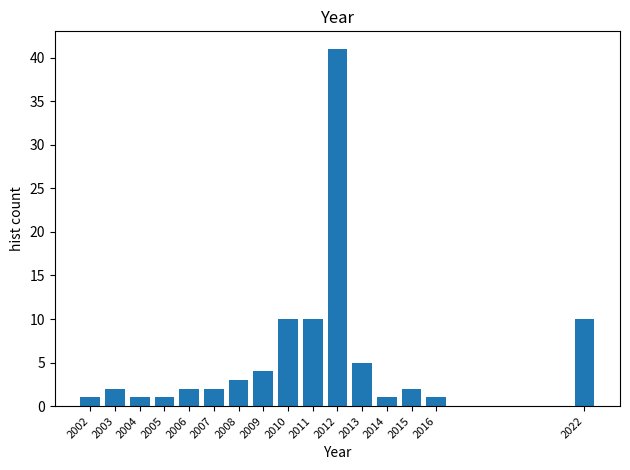

Which range on the x-axis has the tallest bar?

2011.5 to 2012.5